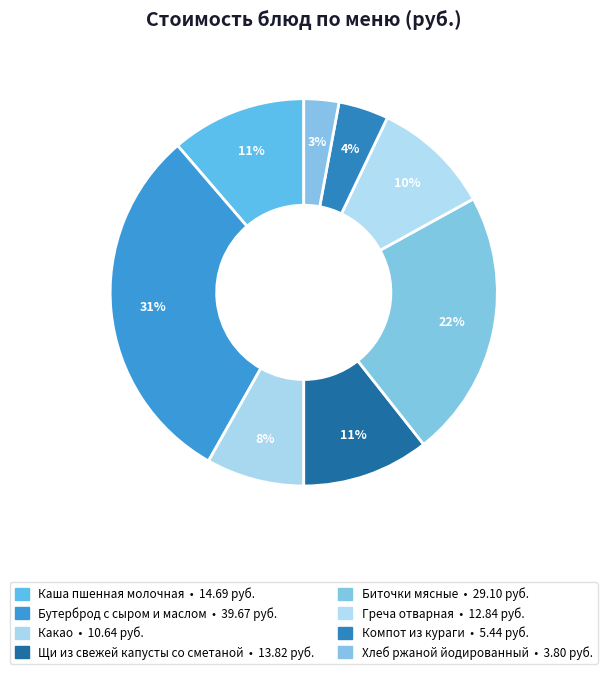

Count the number of slices in the pie.

8